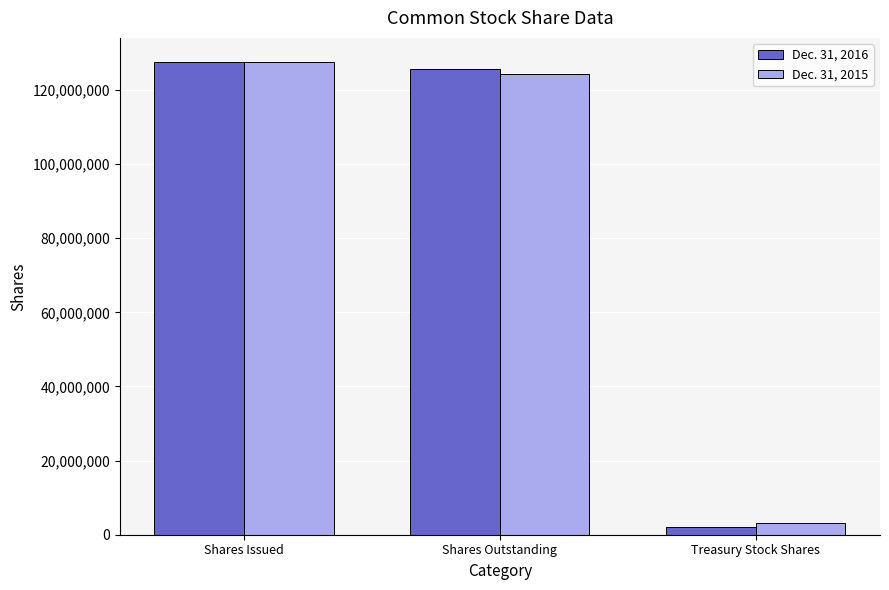

What is the difference between the maximum and minimum values in the Dec. 31, 2015 series?

124395645